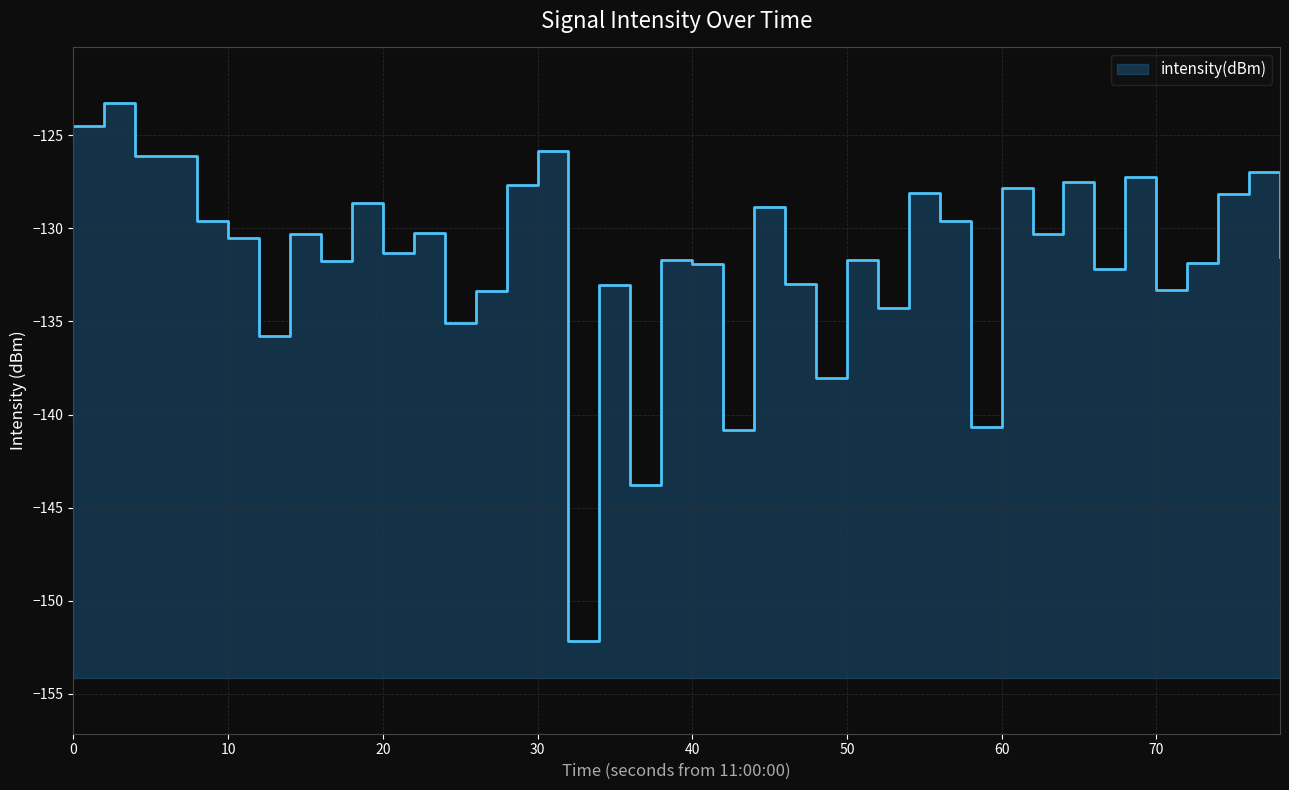

Between 20 and 10, which is larger?

10